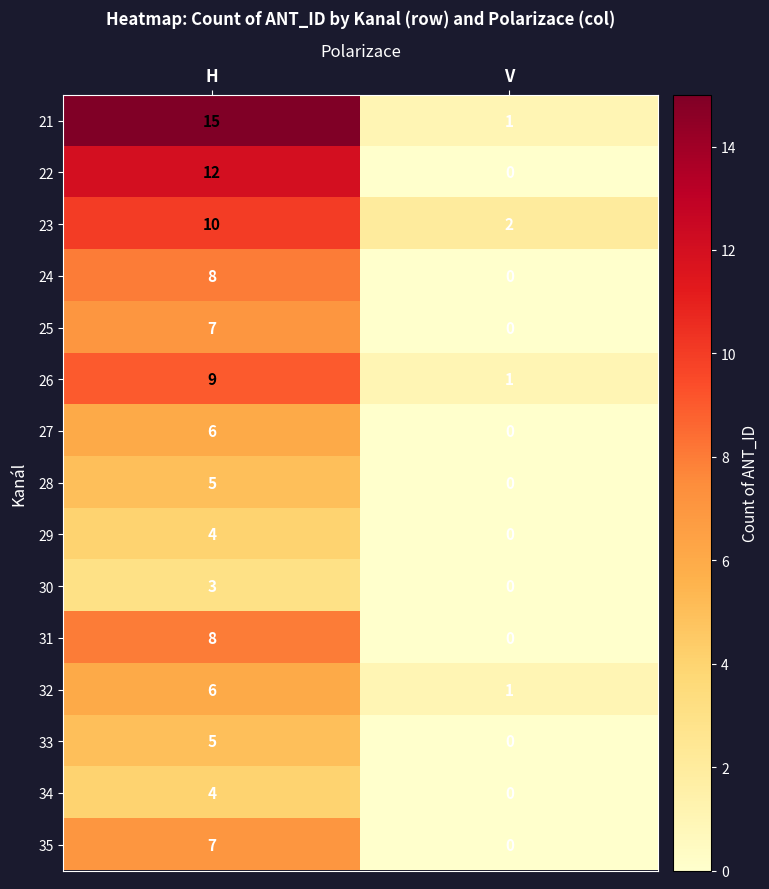

What is the sum of the 30 values at H and V?

3